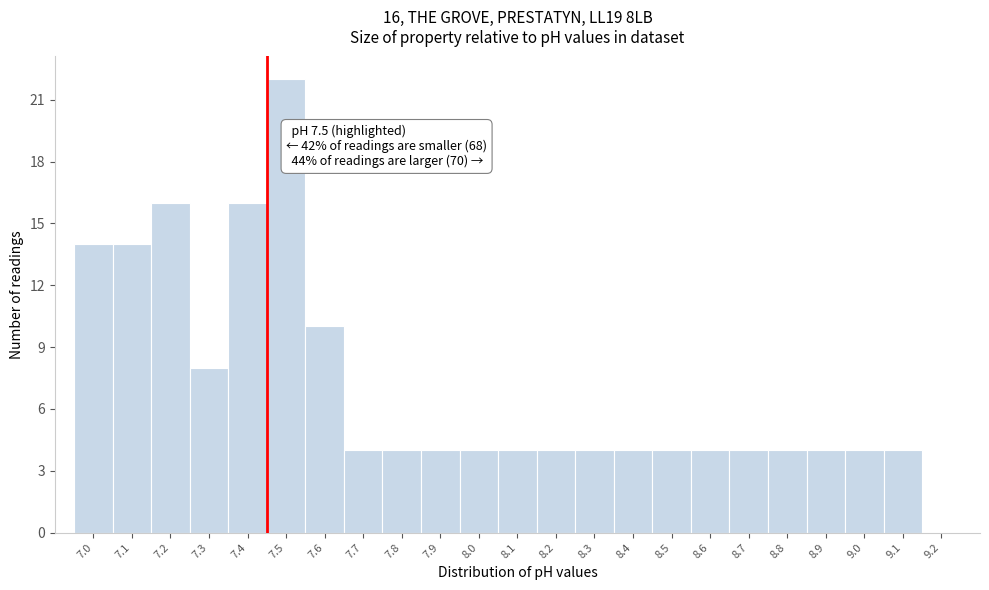

Reading left to right, list all the values displayed in this chart.

7.0=14	7.1=14	7.2=16	7.3=8	7.4=16	7.5=22	7.6=10	7.7=4	7.8=4	7.9=4	8.0=4	8.1=4	8.2=4	8.3=4	8.4=4	8.5=4	8.6=4	8.7=4	8.8=4	8.9=4	9.0=4	9.1=4	9.2=0